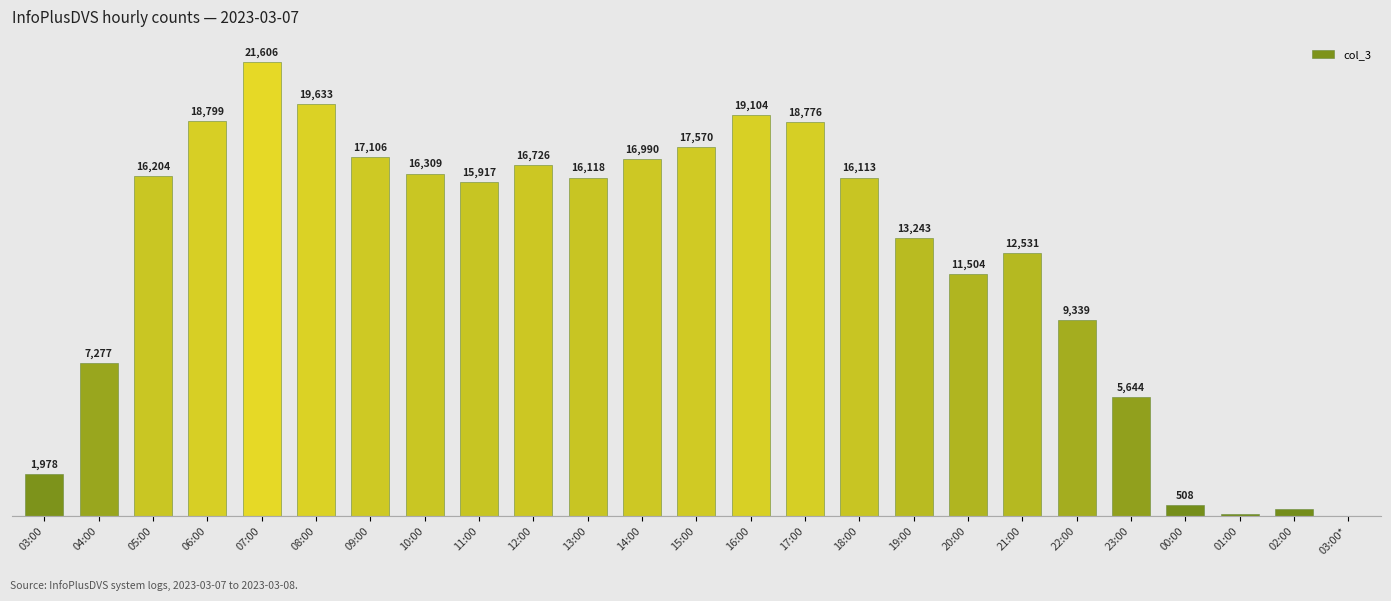

Which category has the highest value across all series?

07:00